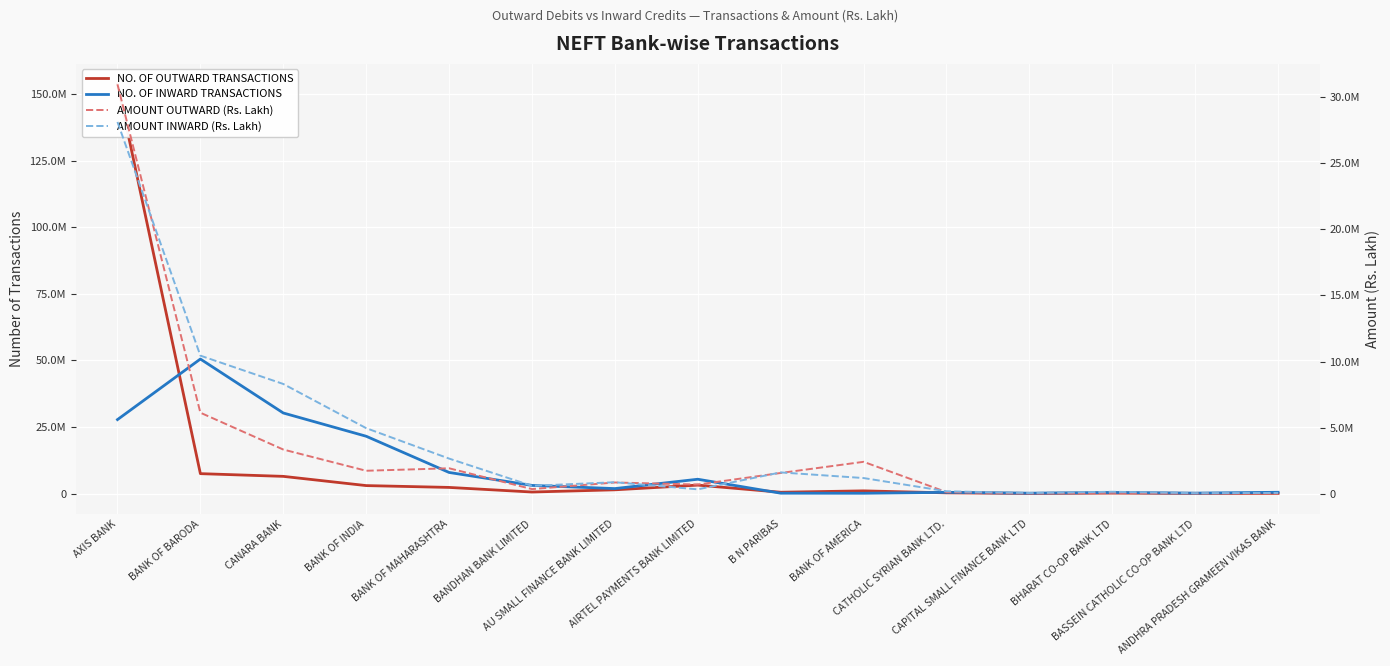

What is the value of the AMOUNT OUTWARD (Rs. Lakh) point at the 5th from the left?

1940334.7